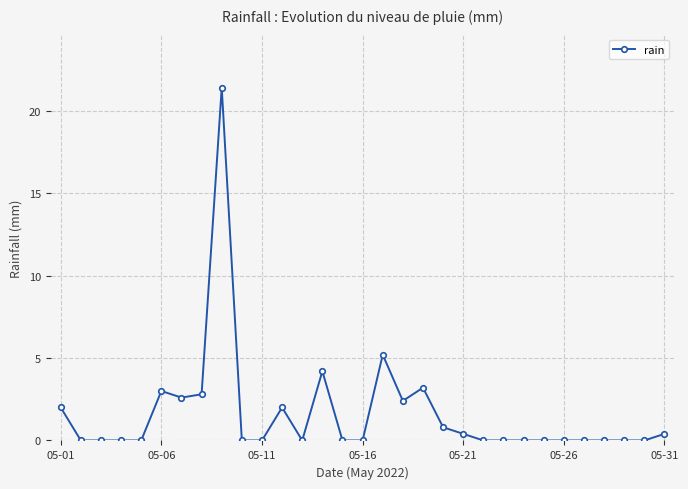

What is the greatest value displayed?

21.4